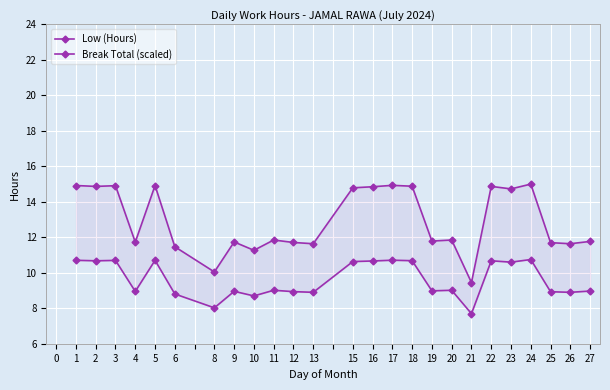

In Break Total (scaled), how many points are higher than both neighbors (excluding endpoints)?

8